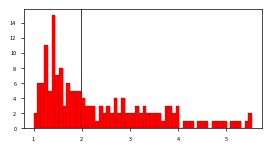

Read against the x-axis, roughly where is the centre of the tallest bar?

1.4